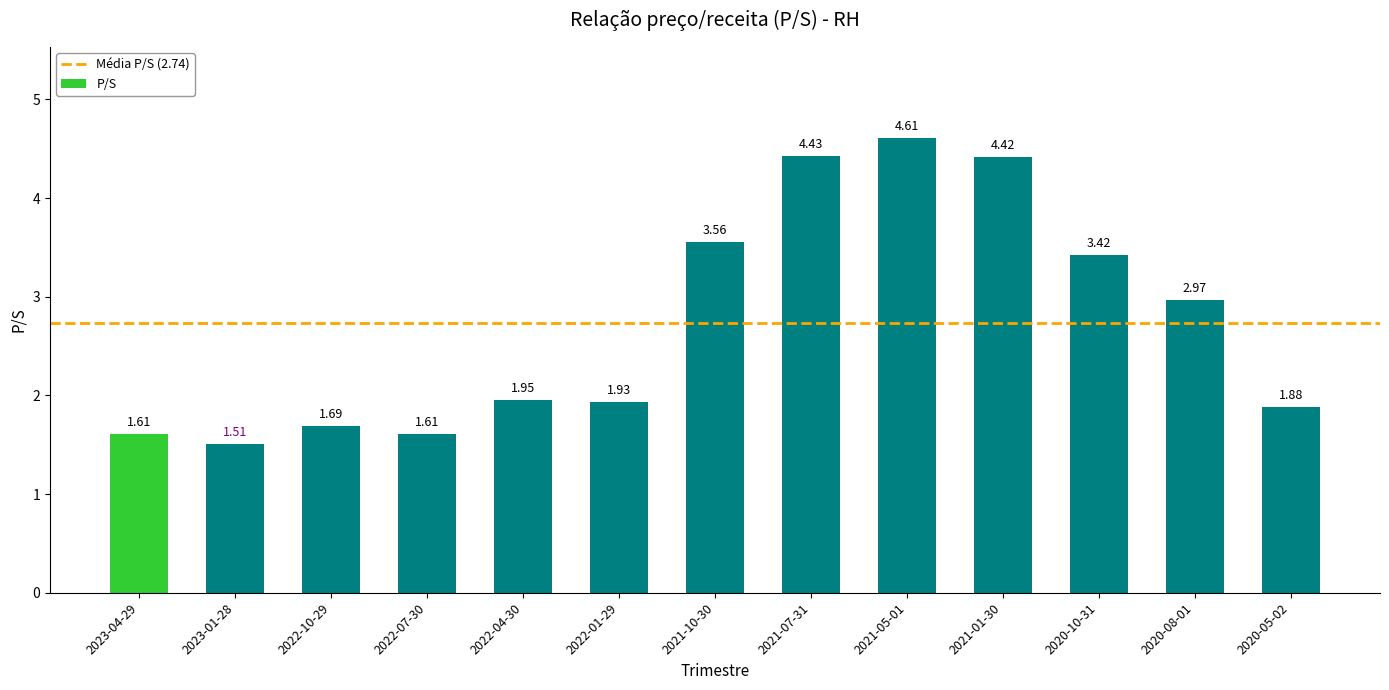

What is the sum of all values?

35.6